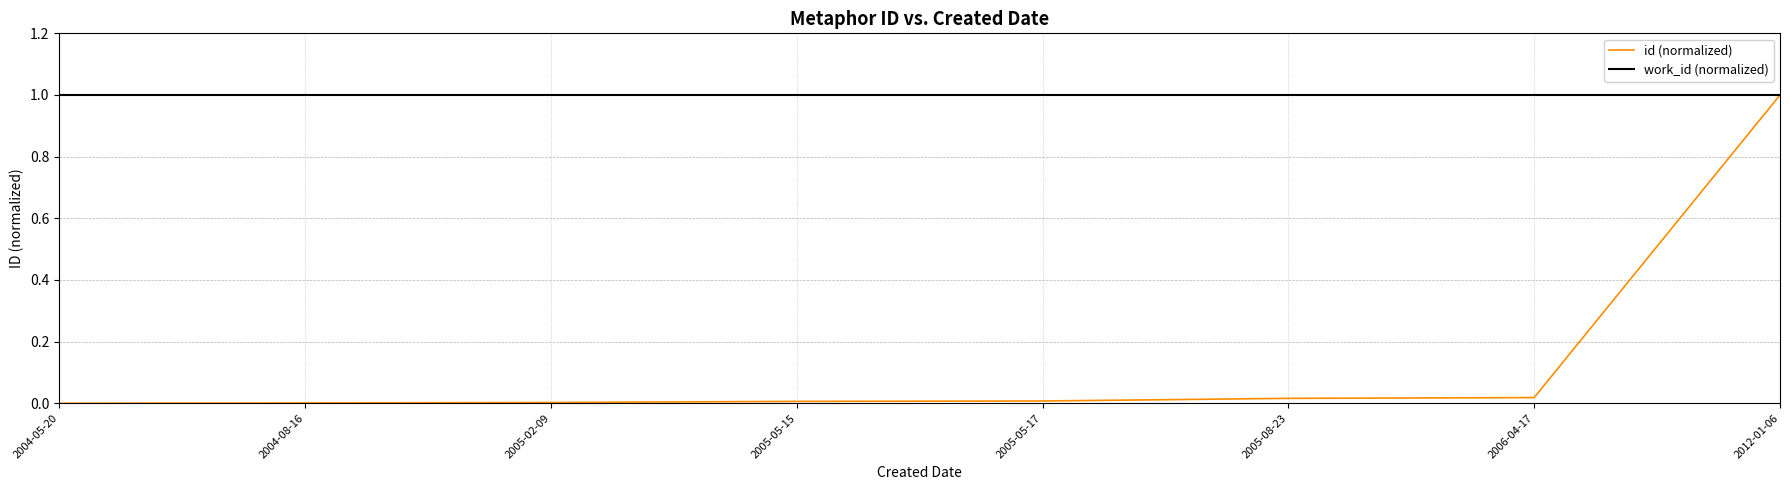

Which series has the widest spread of values?

id (normalized)